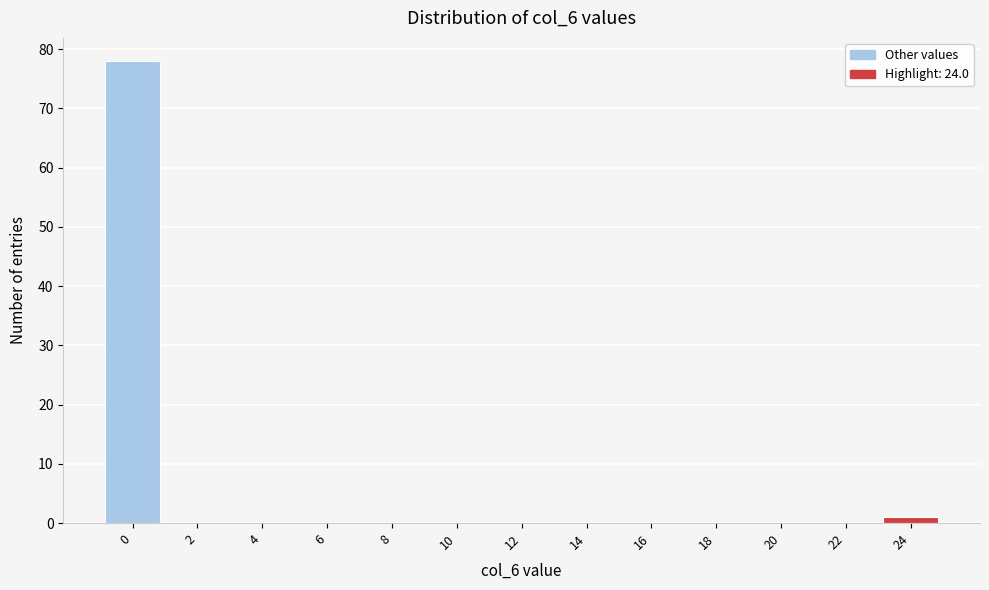

Reading left to right, what are all the values shown in this chart?

0=78	2=0	4=0	6=0	8=0	10=0	12=0	14=0	16=0	18=0	20=0	22=0	24=1